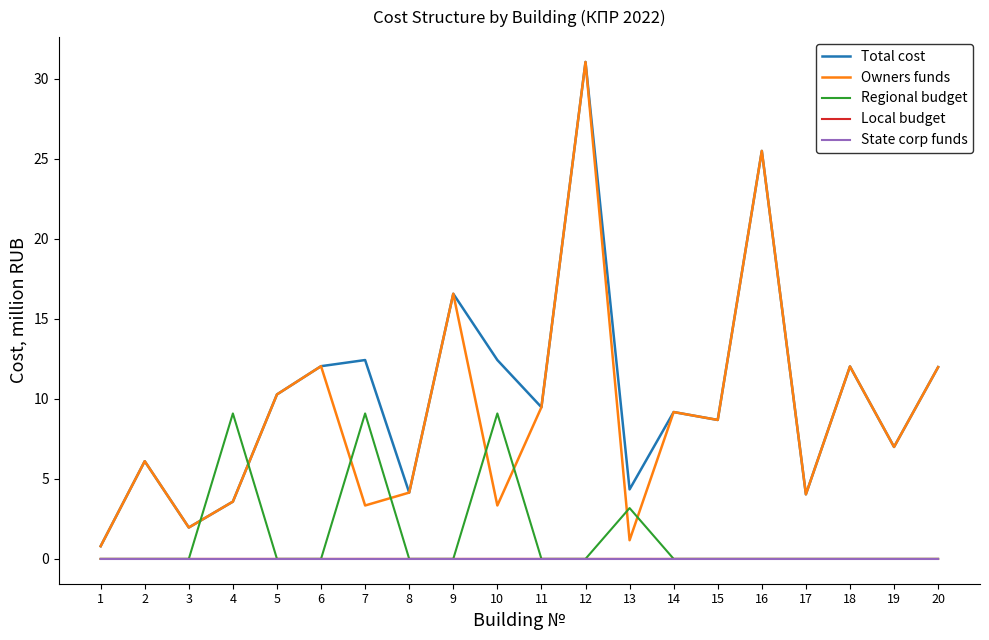

What is the spread (max minus min) of values at 11?

9.5